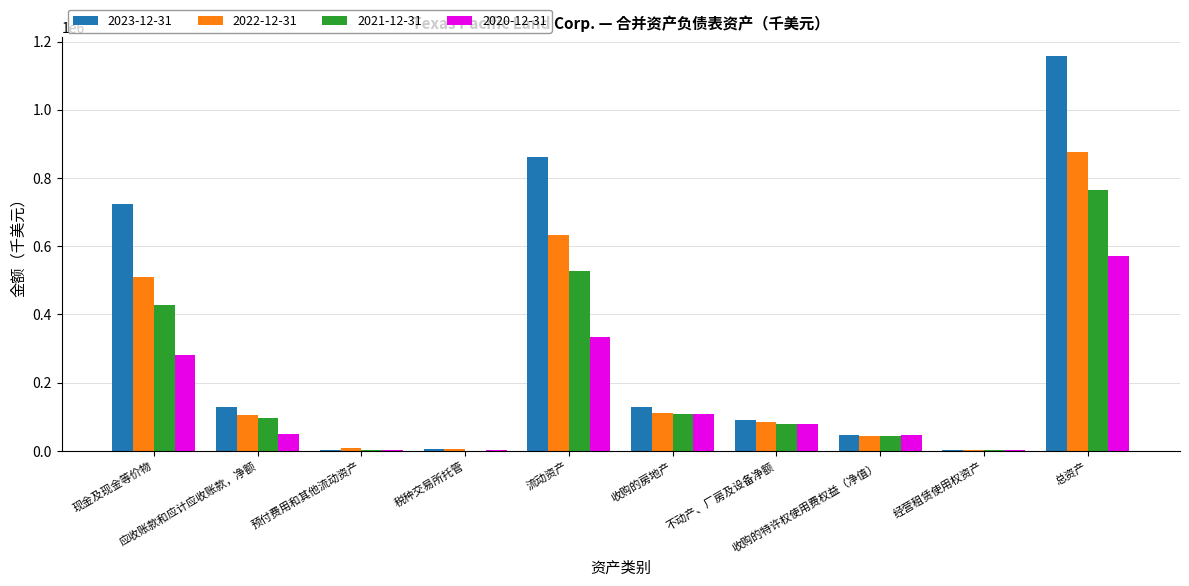

Which series has the largest total across all categories?

2023-12-31